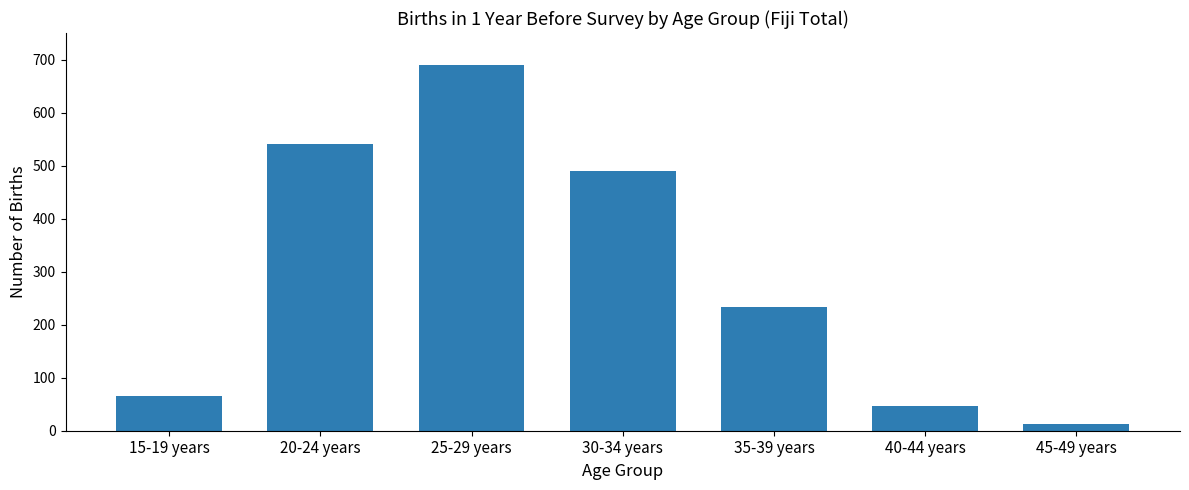

What position from the right is 40-44 years?

2